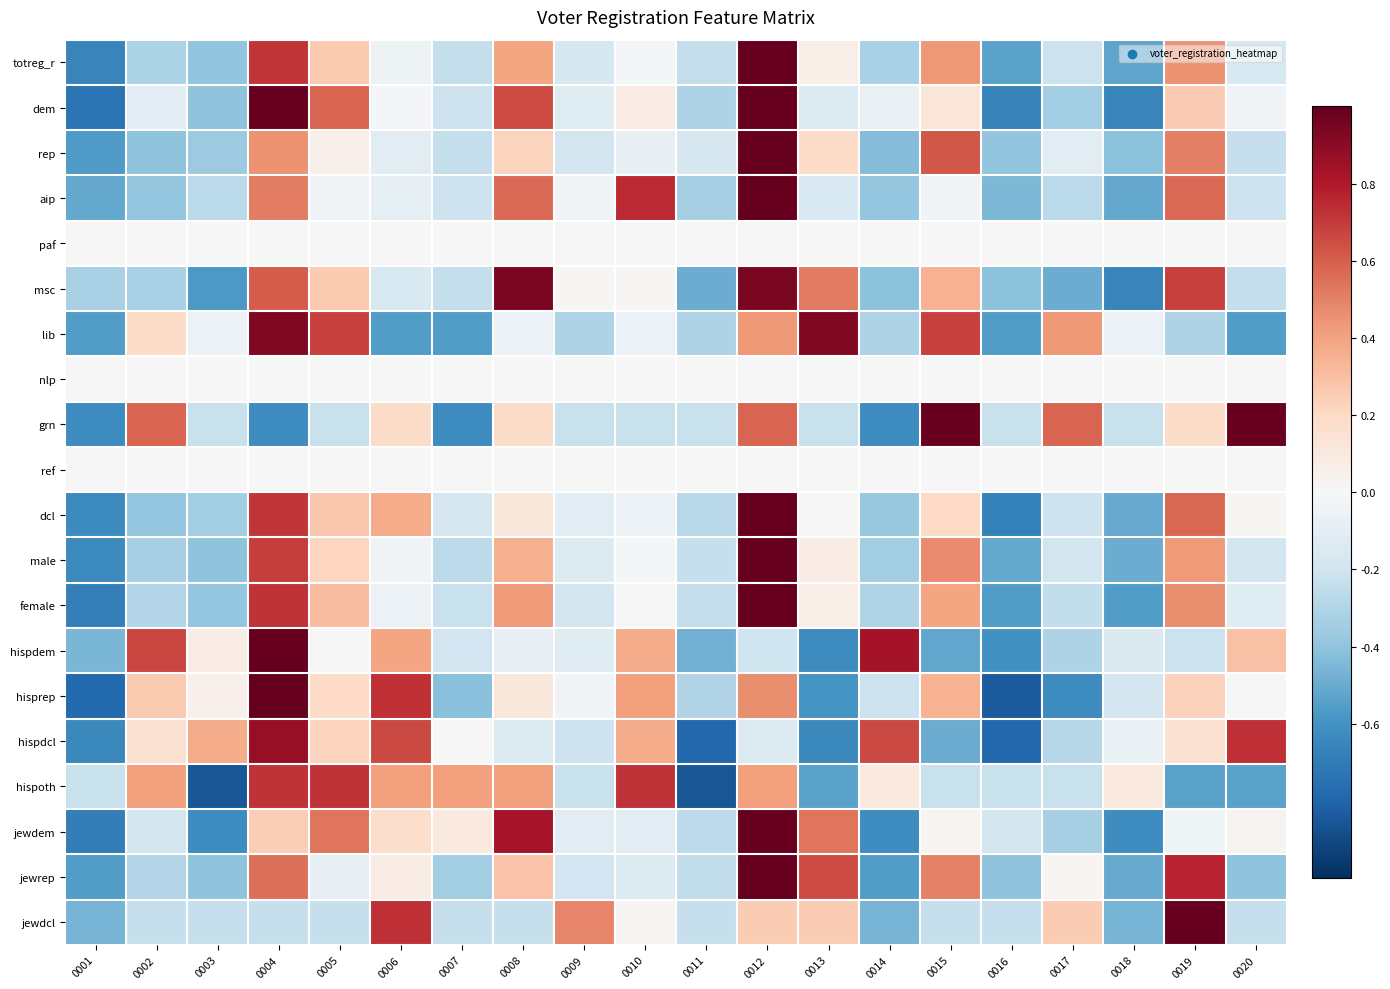

At how many categories does at least one series exceed 0?

17